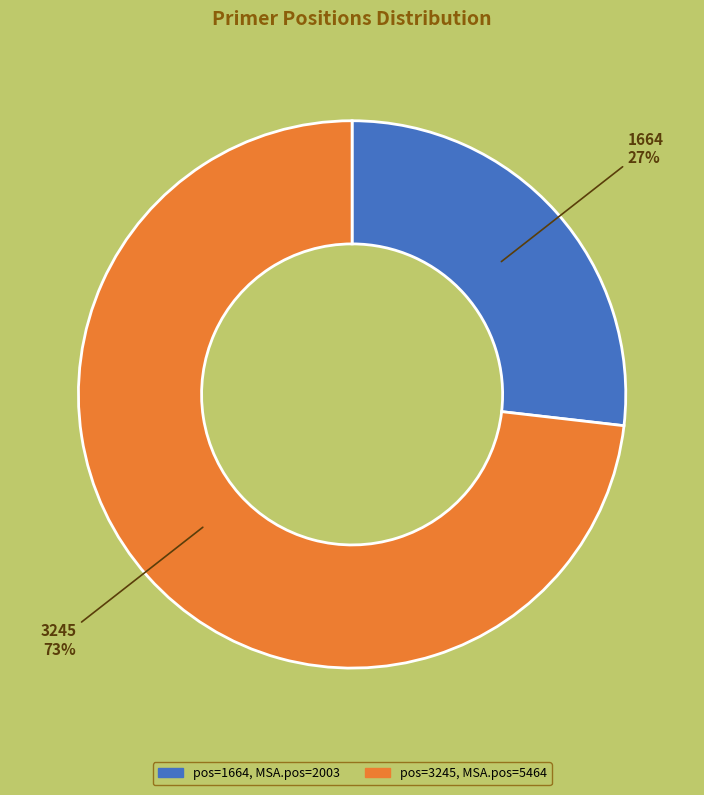

To the nearest percent, what is the difference between the largest and smallest slice percentages?

46%